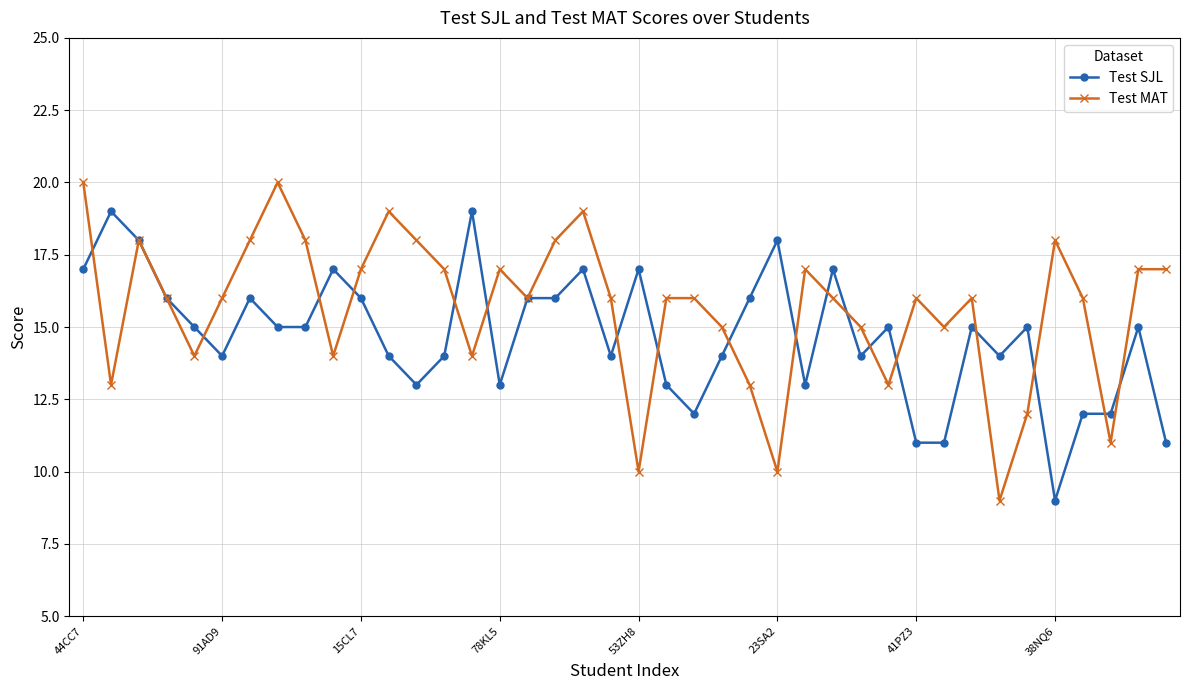

List the series in order of their peak value, highest first.

Test MAT, Test SJL